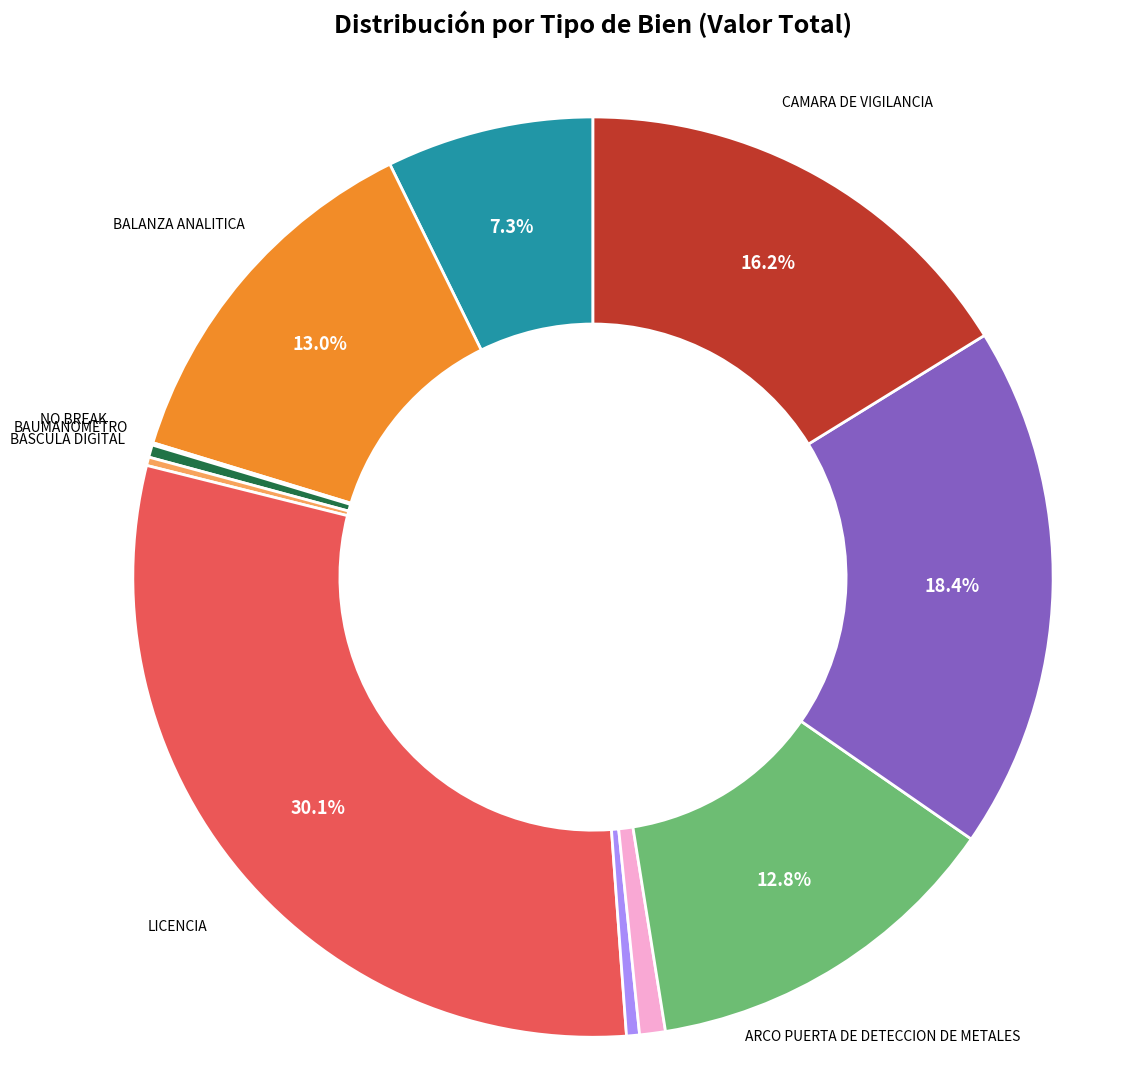

Which slice is the largest?

LICENCIA